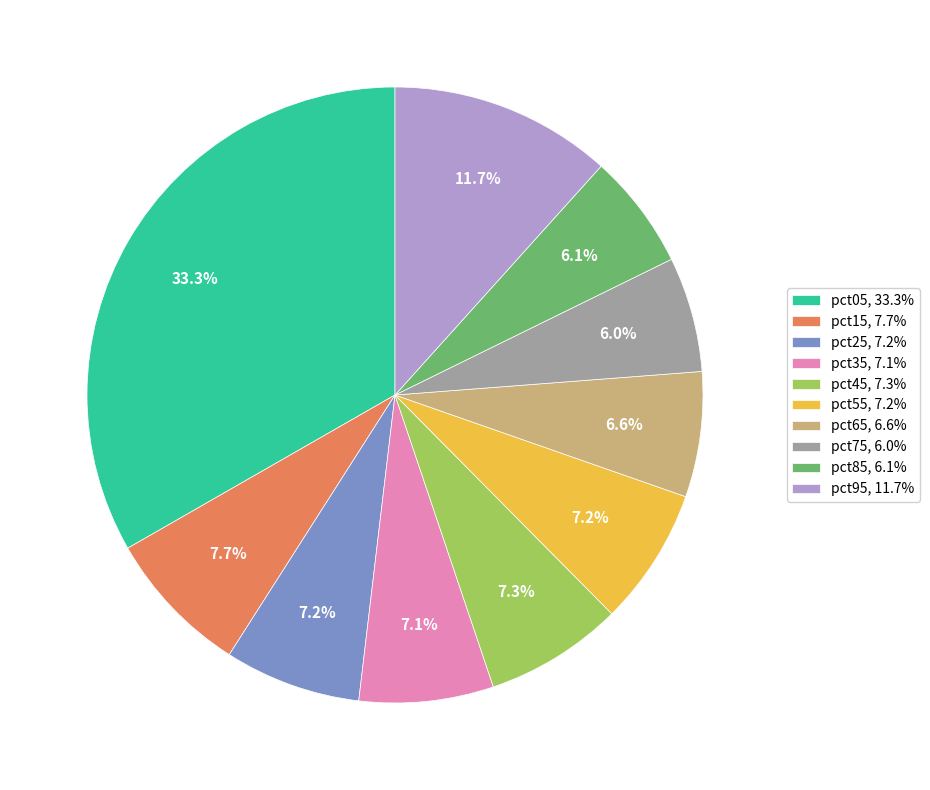

To the nearest percent, what portion does pct35 represent?

7%